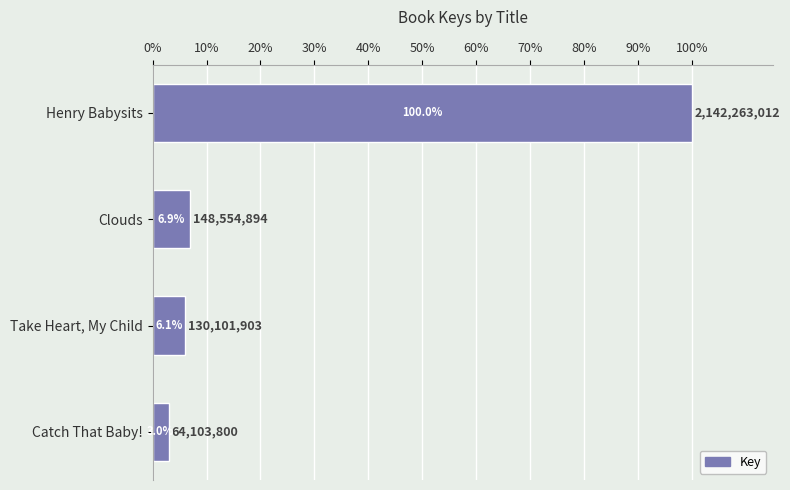

Reading top to bottom, extract all data points from this chart.

Henry Babysits=100.0	Clouds=6.9	Take Heart, My Child=6.1	Catch That Baby!=3.0